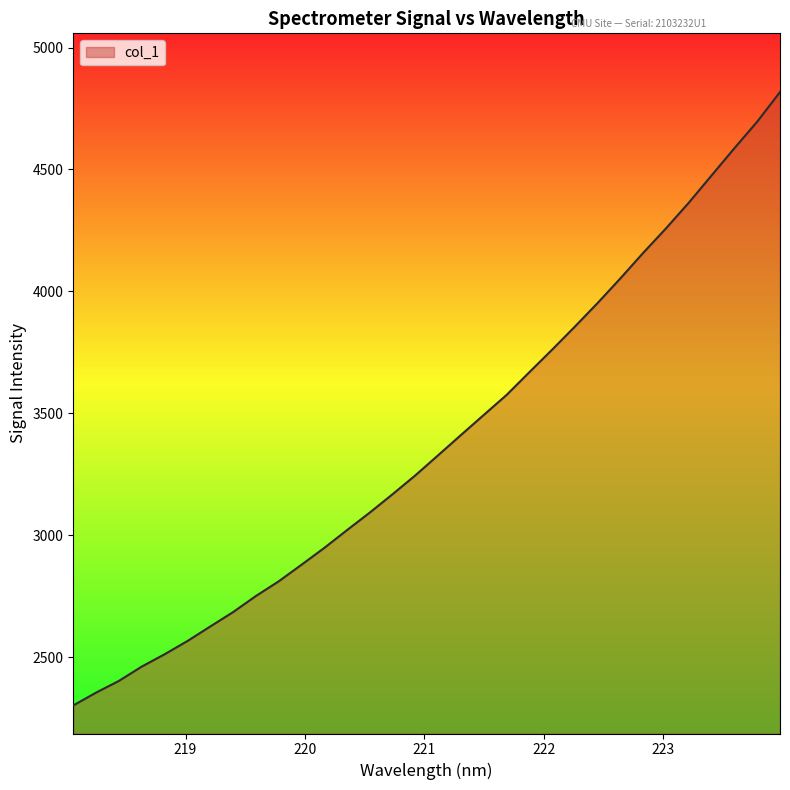

What is the smallest value displayed?

2301.9